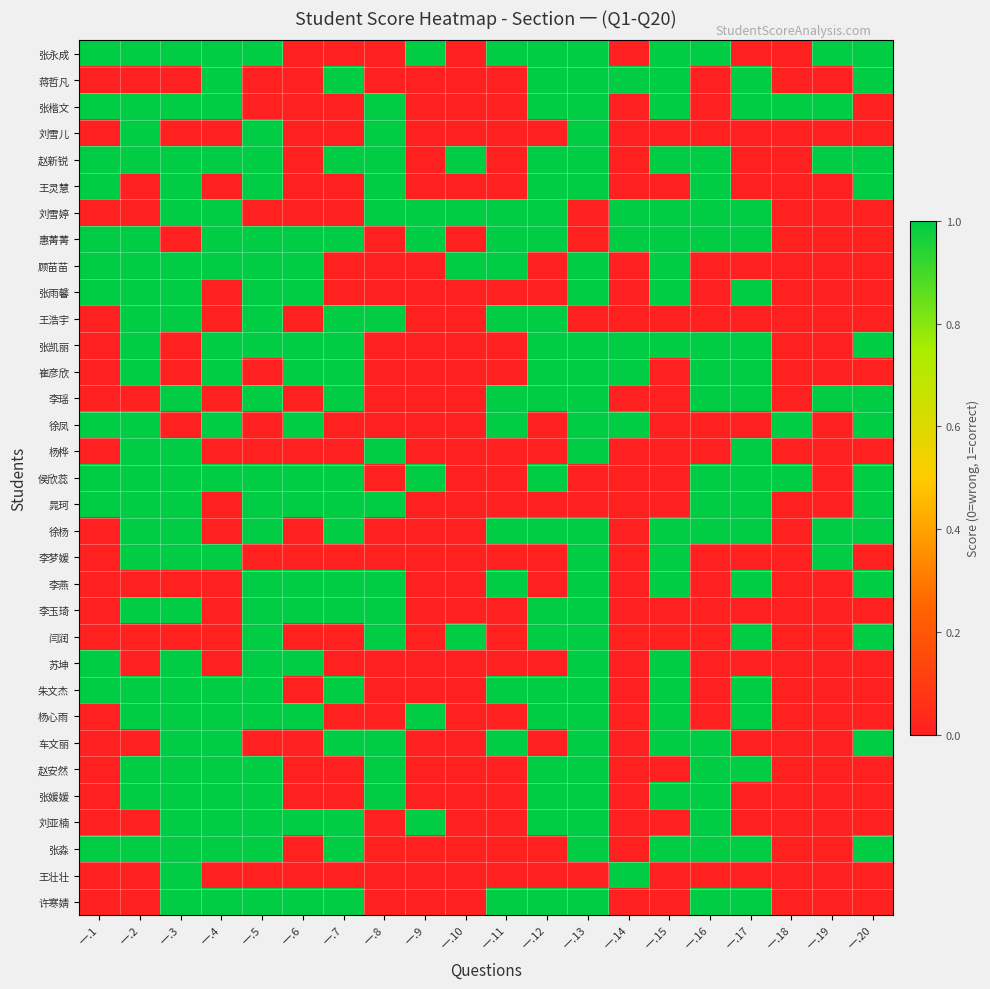

At 一.7, list the series in order from largest to smallest.

蒋哲凡, 赵新锐, 惠菁菁, 王浩宇, 张凯丽, 崔彦欣, 李瑶, 侯欣蕊, 晁珂, 徐杨, 李燕, 李玉琦, 朱文杰, 车文丽, 刘亚楠, 张淼, 许寒婧, 张永成, 张楷文, 刘雪儿, 王灵慧, 刘雪婷, 顾苗苗, 张雨馨, 徐凤, 杨桦, 李梦媛, 闫润, 苏坤, 杨心雨, 赵安然, 张媛媛, 王壮壮